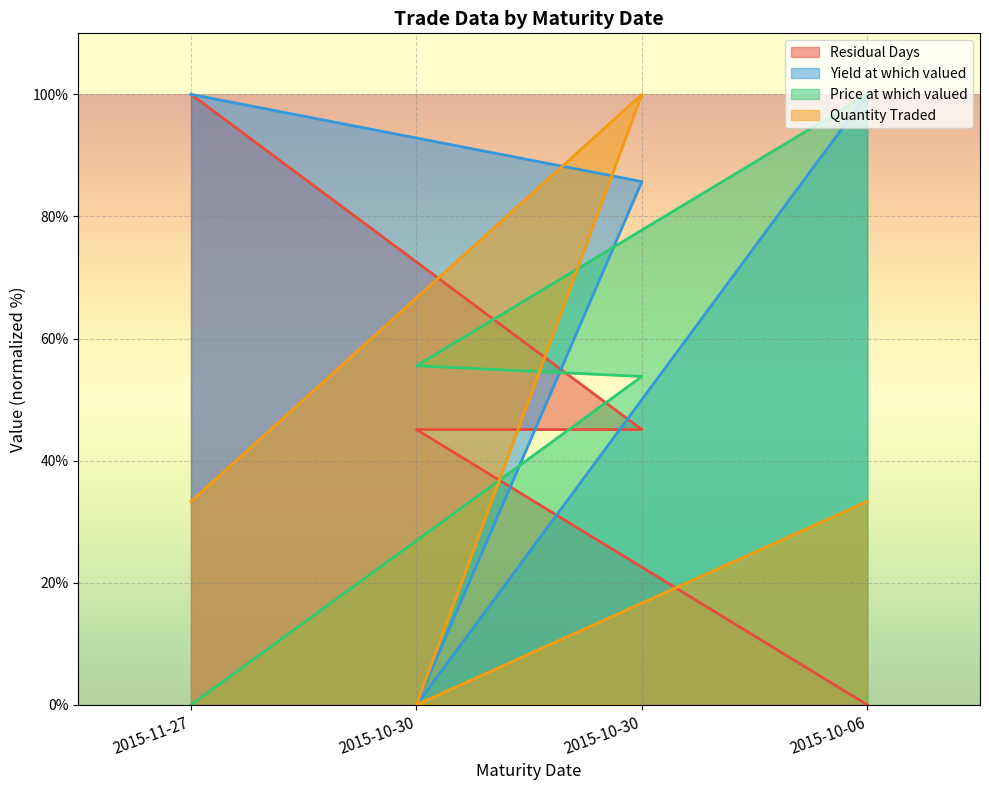

What is the spread (max minus min) of values at 2015-10-06?

100.0